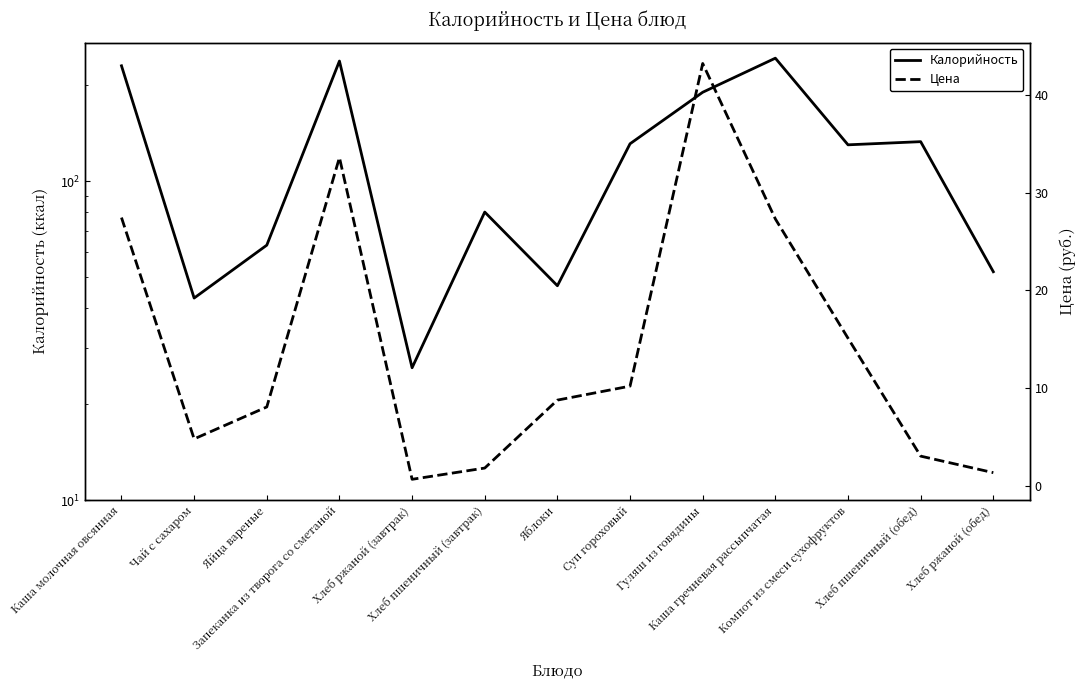

Which label corresponds to the smallest value in the chart?

Хлеб ржаной (завтрак)